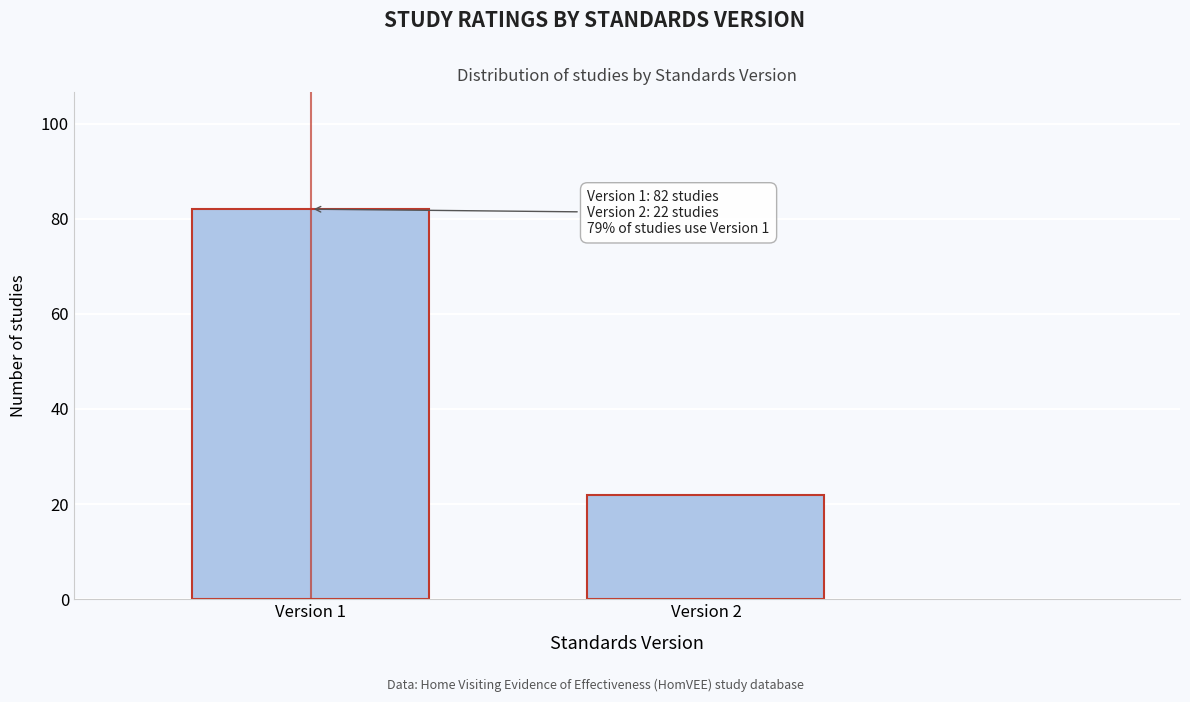

Reading right to left, what are all the values shown in this chart?

Version 2=22	Version 1=82